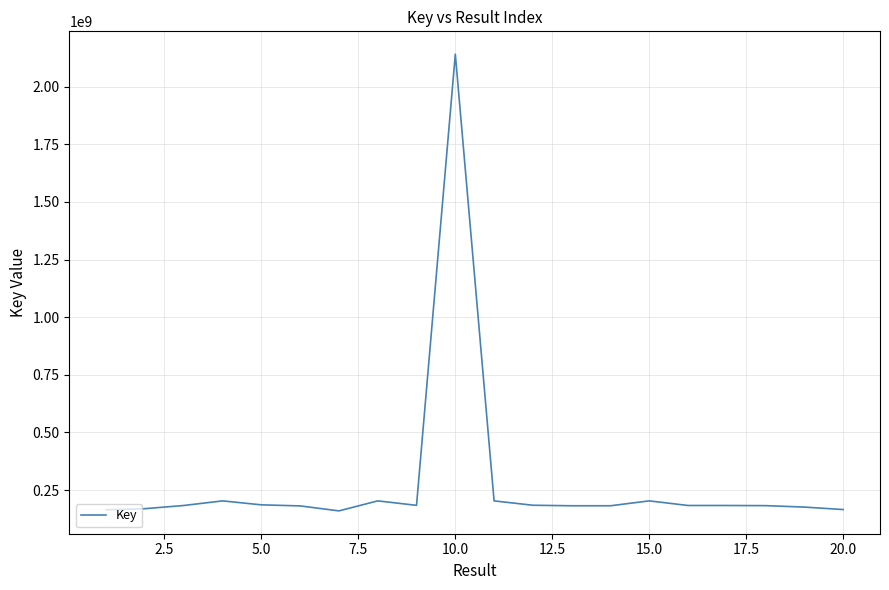

What is the maximum value shown in the chart?

2140741775